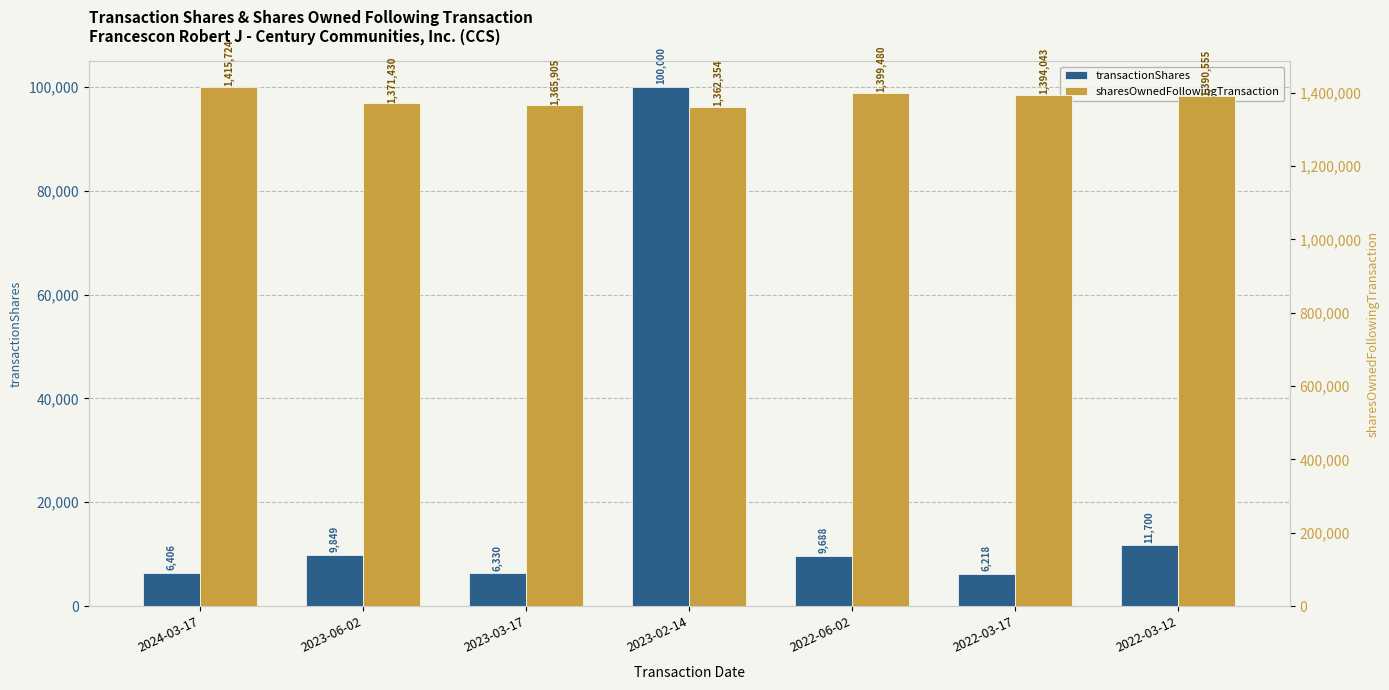

Reading right to left, extract all data points from this chart.

transactionShares: 2022-03-12=11700	2022-03-17=6218	2022-06-02=9688	2023-02-14=100000	2023-03-17=6330	2023-06-02=9849	2024-03-17=6406
sharesOwnedFollowingTransaction: 2022-03-12=1390555	2022-03-17=1394043	2022-06-02=1399480	2023-02-14=1362354	2023-03-17=1365905	2023-06-02=1371430	2024-03-17=1415724